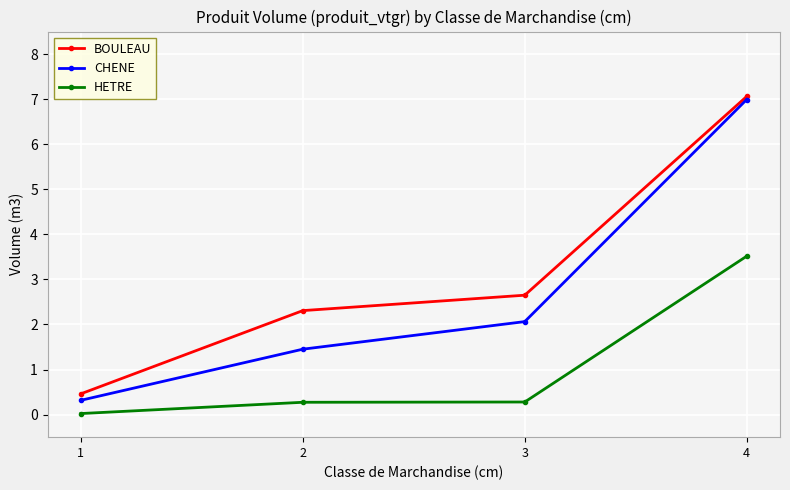

What is the maximum value for HETRE?

3.5